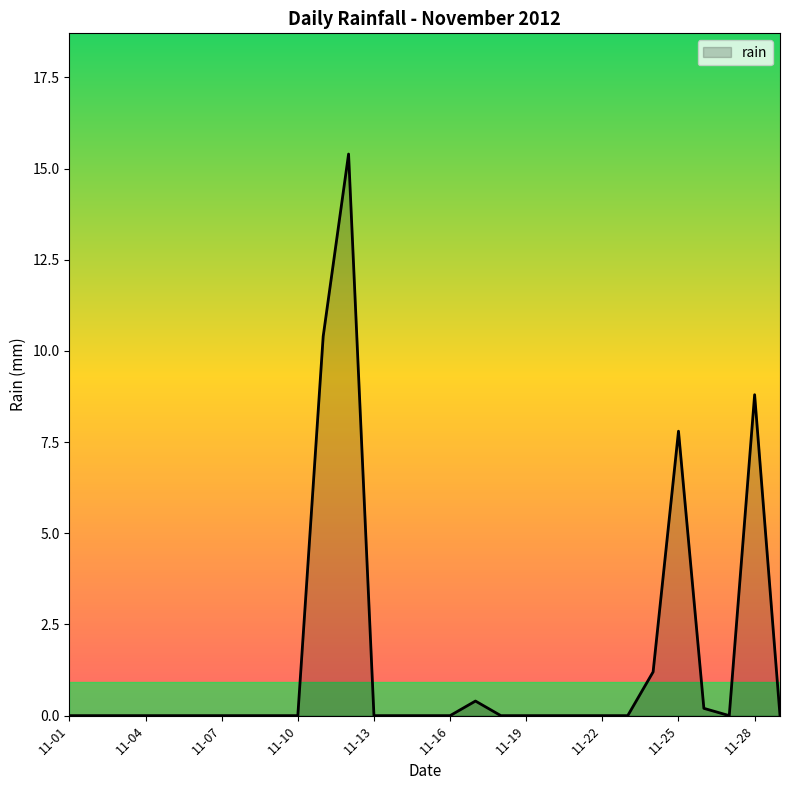

What is the difference between the maximum and minimum values?

15.4